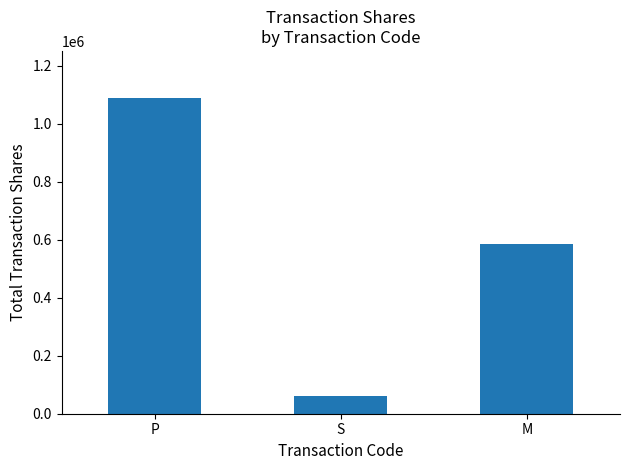

What is the difference between the values at S and M?

523391